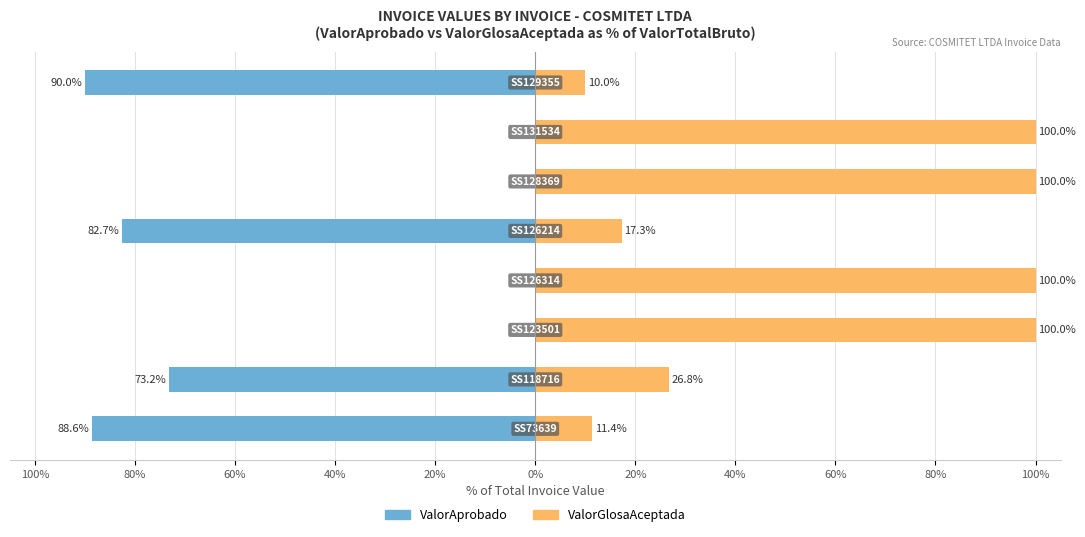

What is the average value of the ValorGlosaAceptada series?

58.2